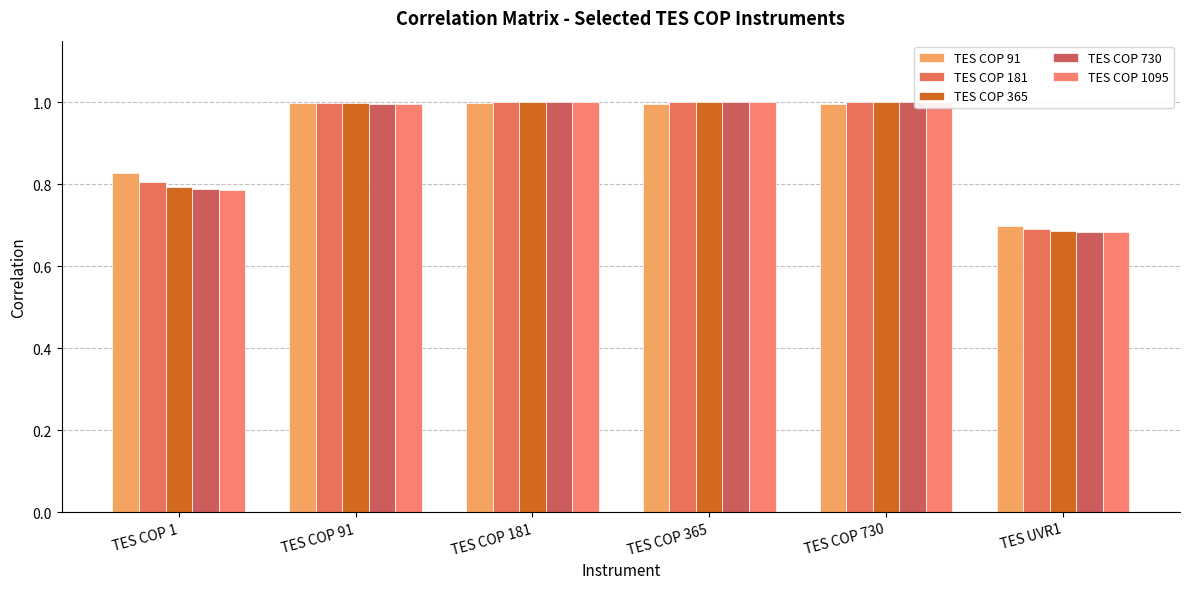

At which category is the sum across all series the highest?

TES COP 365